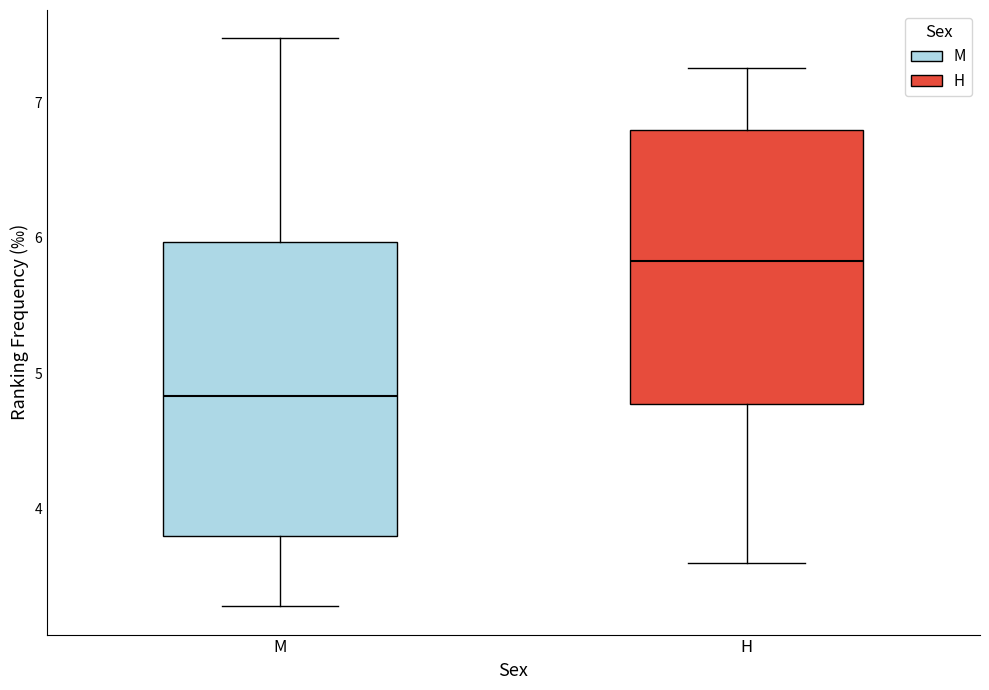

Which box has the lowest median line?

M